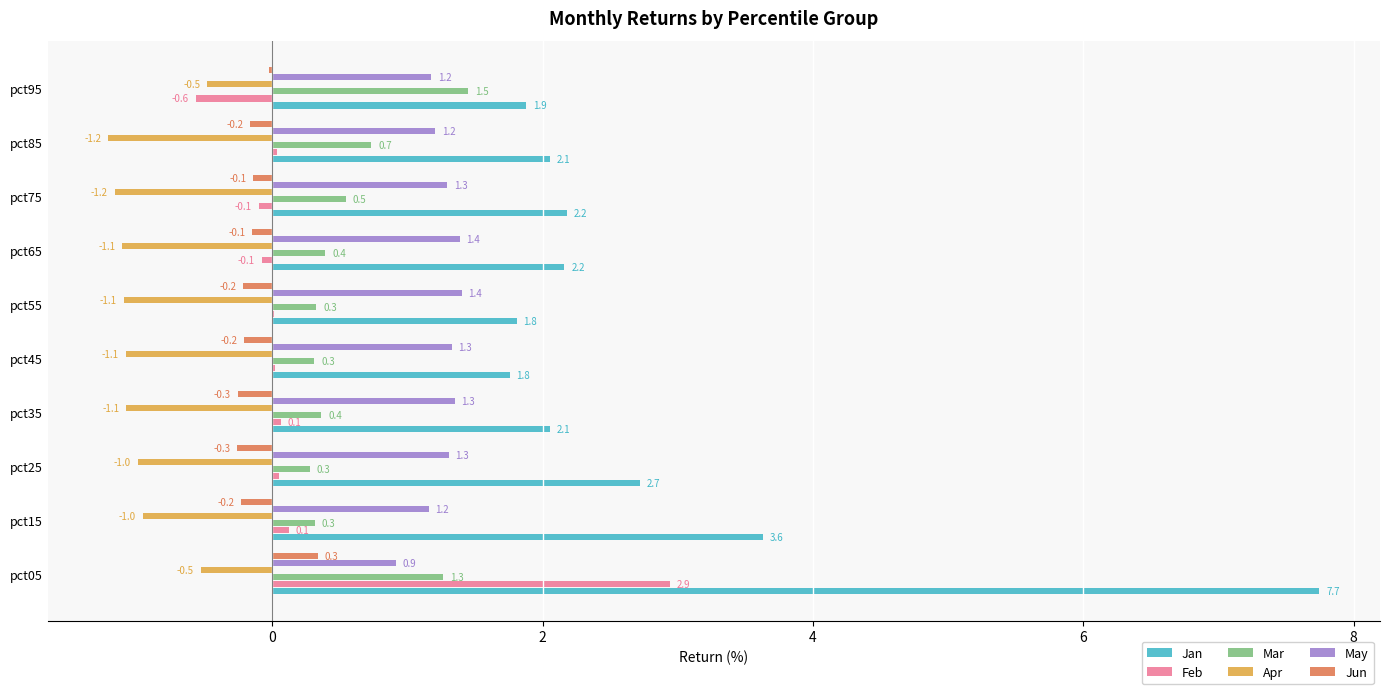

Where is Jan nearest to the value 4?

pct15